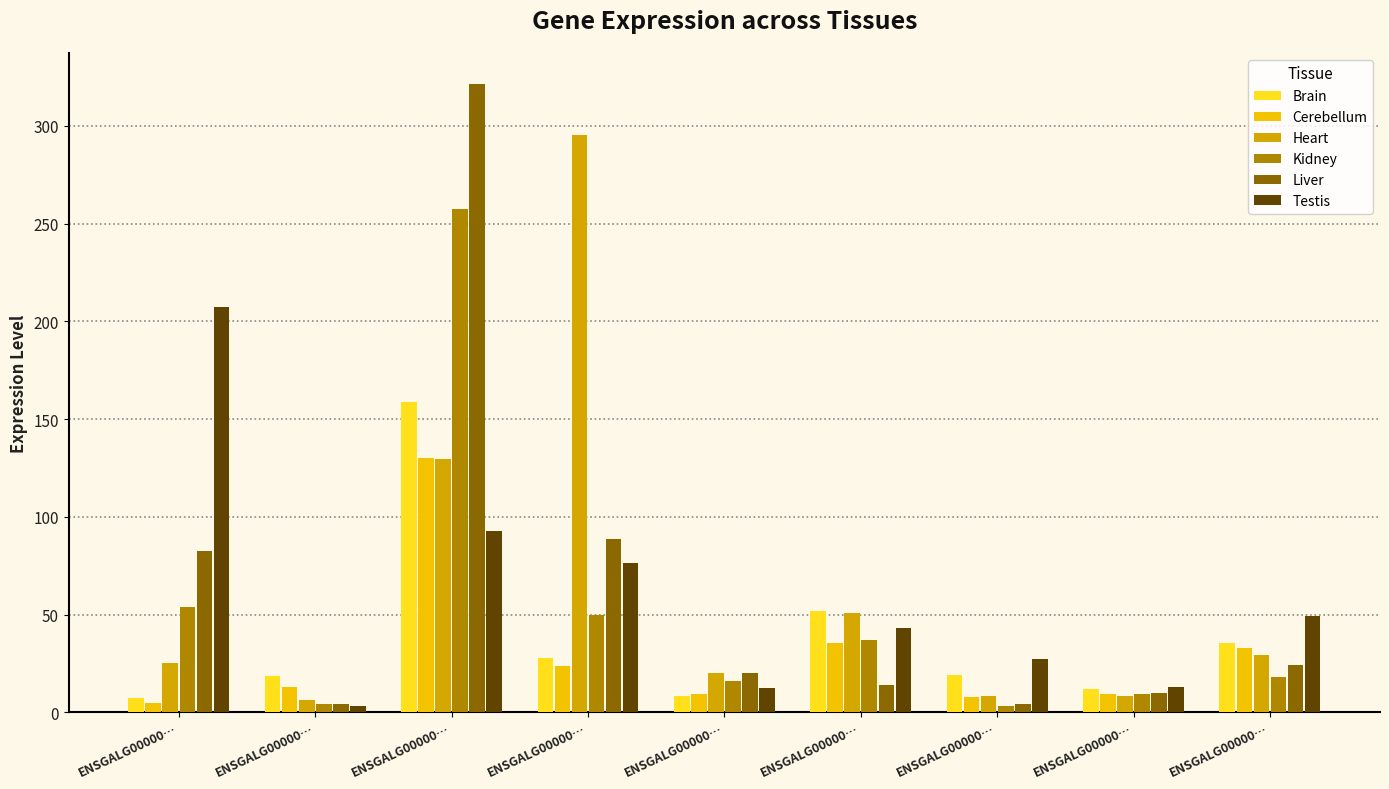

Between ENSGALG00000… and ENSGALG00000…, which is larger?

ENSGALG00000…